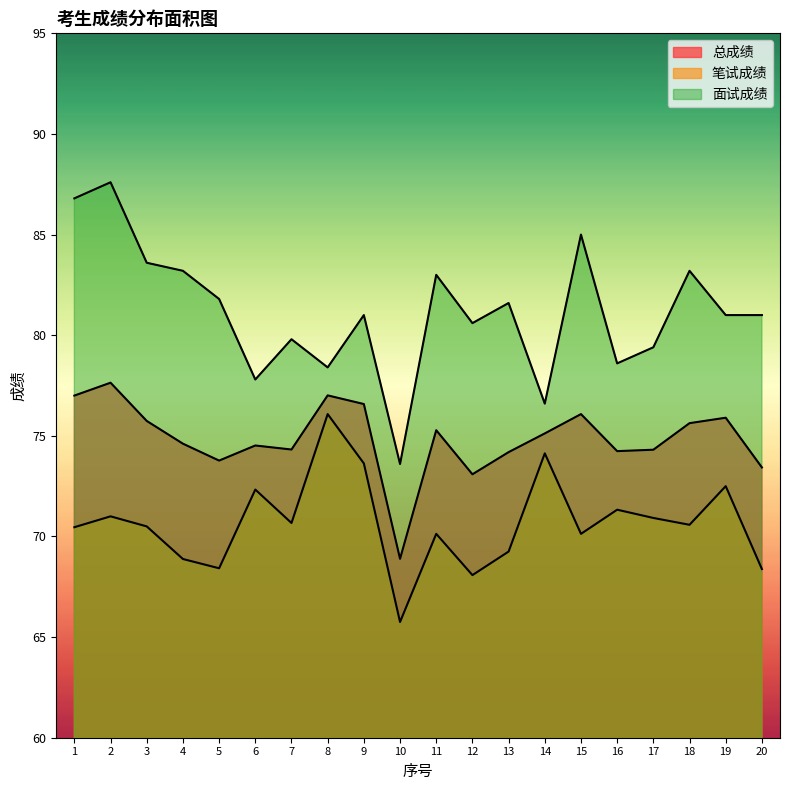

Where does the 总成绩 series first go above 75?

1